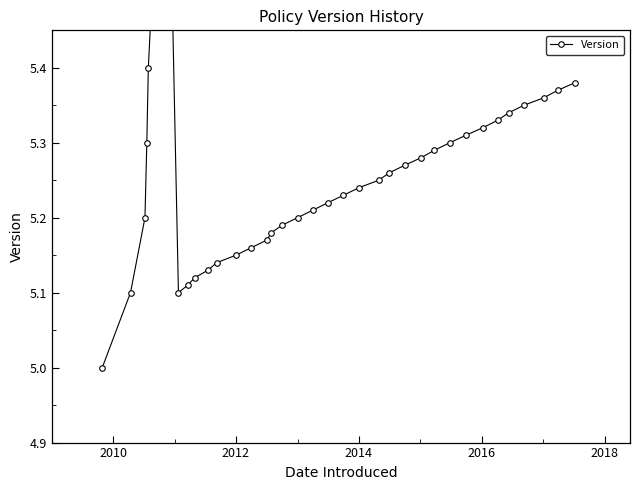

What is the maximum value shown in the chart?

5.9